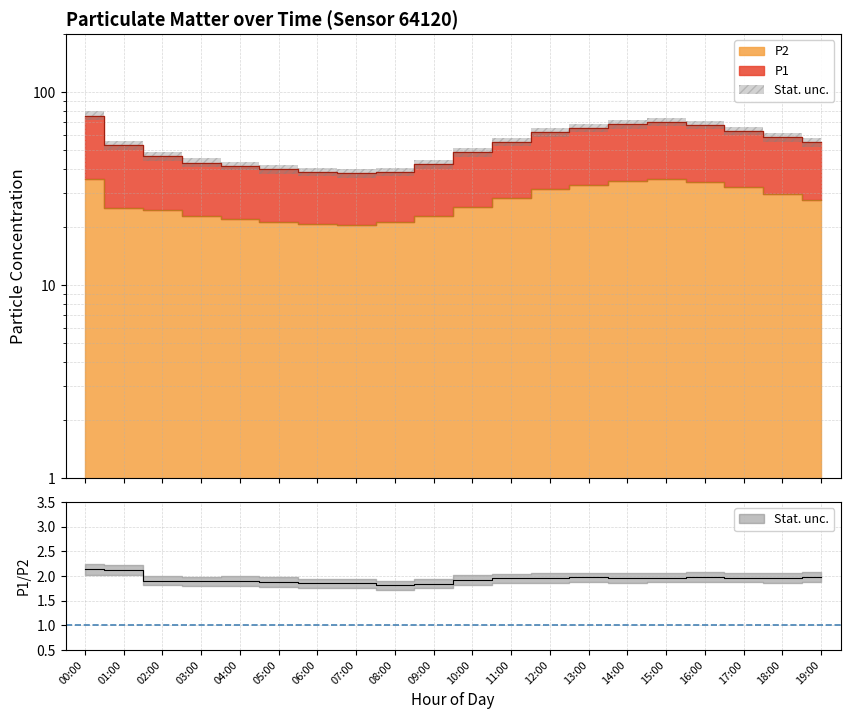

What is the difference between the highest and lowest values at 11:00?

26.9